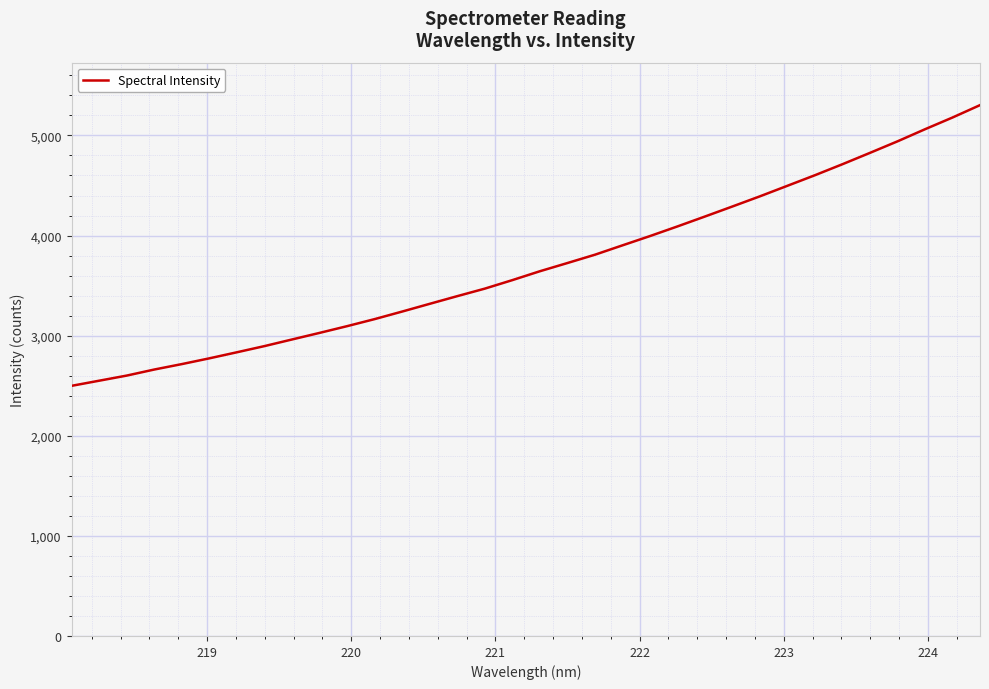

What is the minimum value shown in the chart?

2498.8